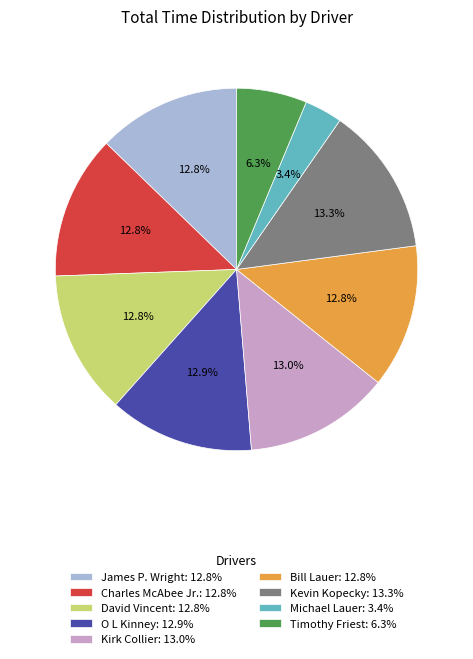

Between Michael Lauer and David Vincent, which is larger?

David Vincent